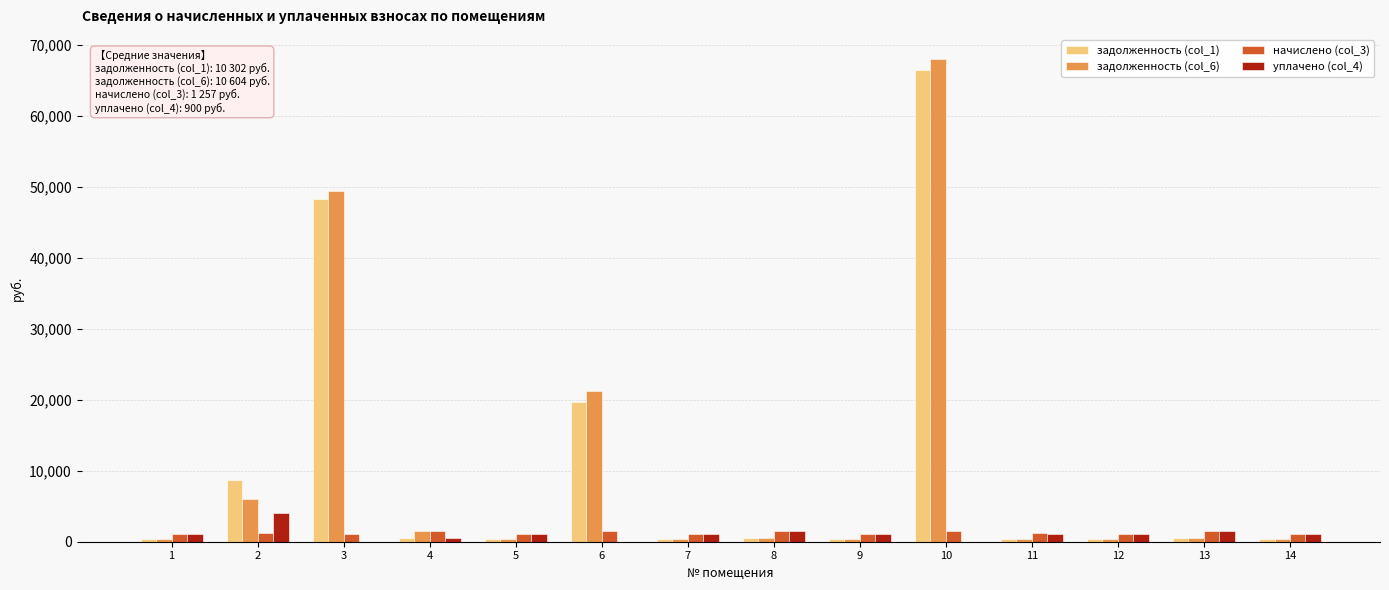

What are all the series names shown in the legend?

задолженность (col_1), задолженность (col_6), начислено (col_3), уплачено (col_4)